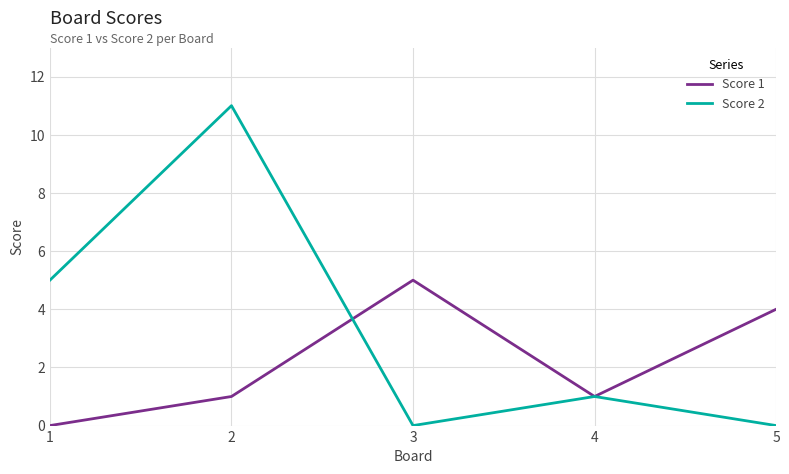

Rank the series by their maximum value, from lowest to highest.

Score 1, Score 2